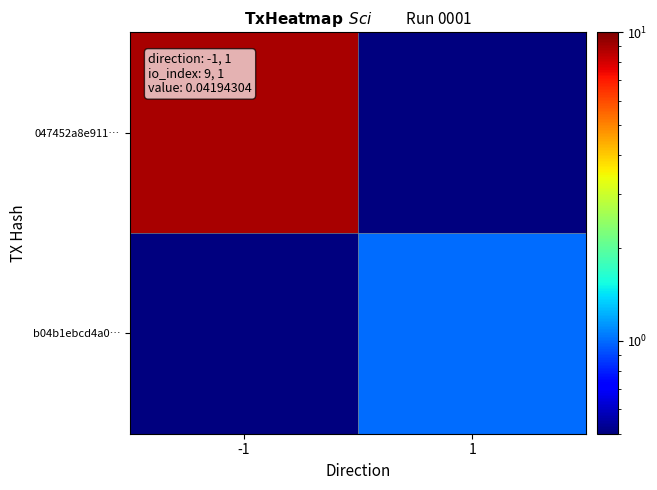

Which series changed the most between -1 and 1?

047452a8e911…